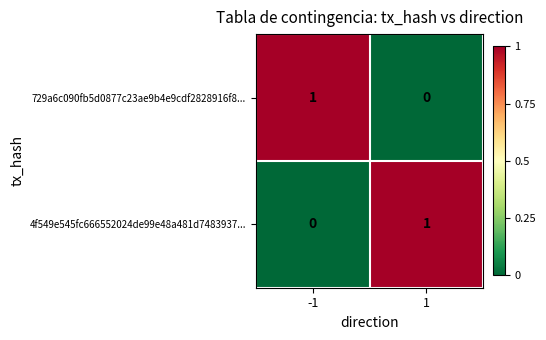

Reading left to right, what are all the values shown in this chart?

729a6c090fb5d0877c23ae9b4e9cdf2828916f8...: -1=1	1=0
4f549e545fc666552024de99e48a481d7483937...: -1=0	1=1